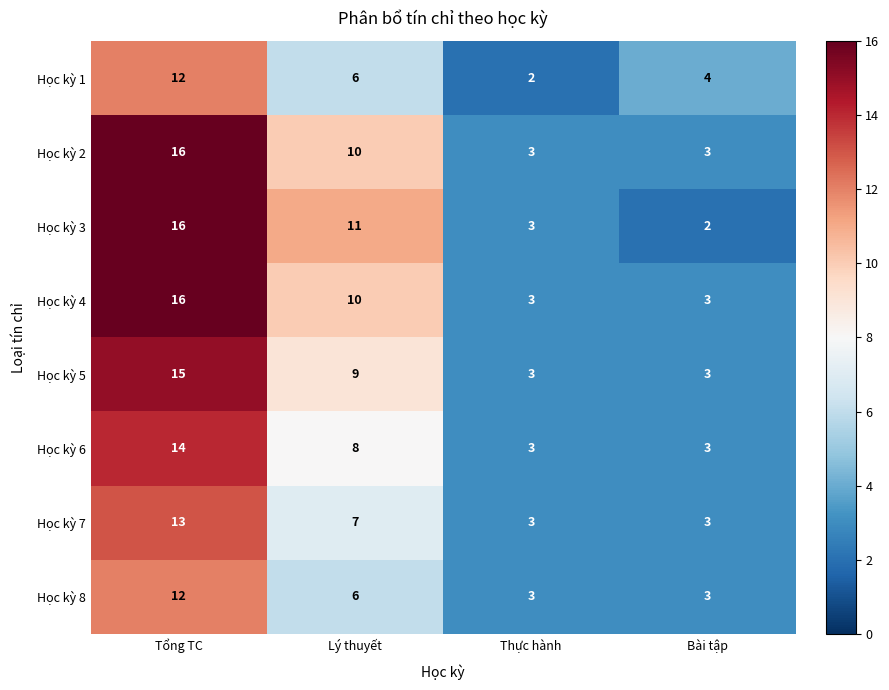

At how many categories does at least one series exceed 6?

2